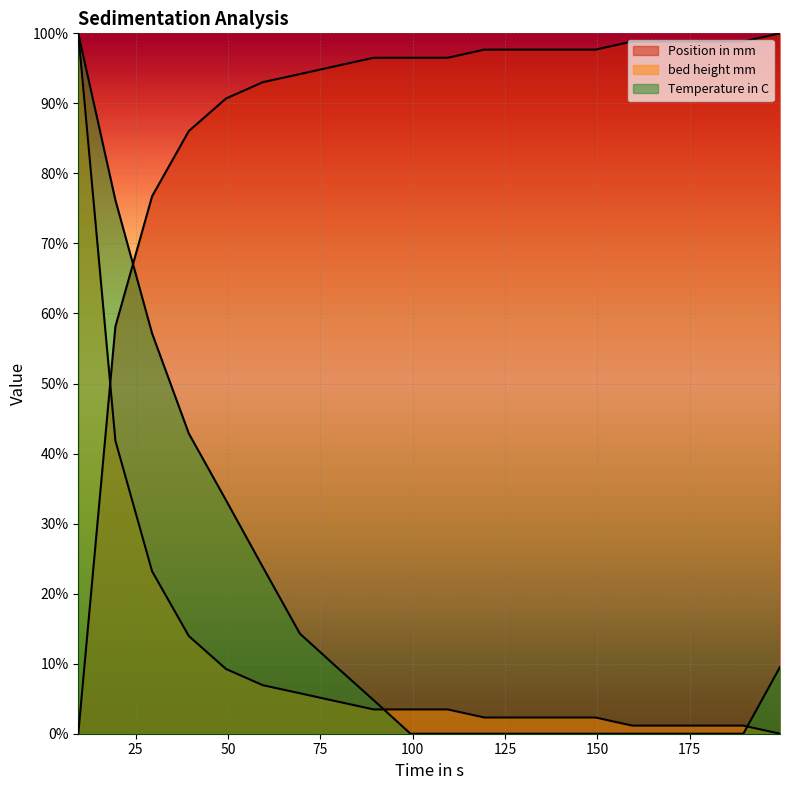

What is the label of the 15th point from the left?

149.52